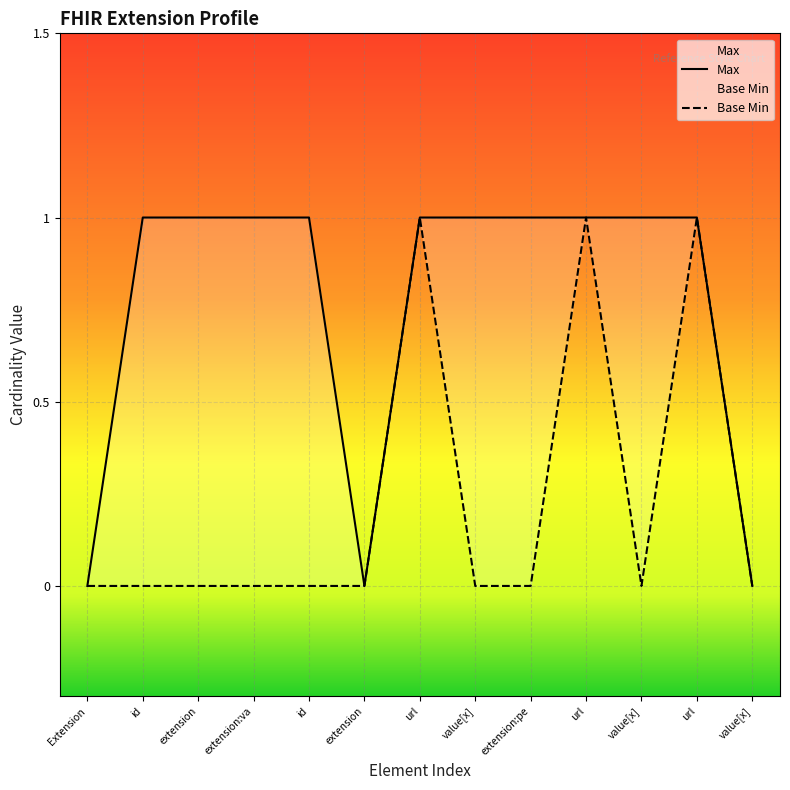

At Extension.value[x], list the series in order from smallest to largest.

Base Min, Max